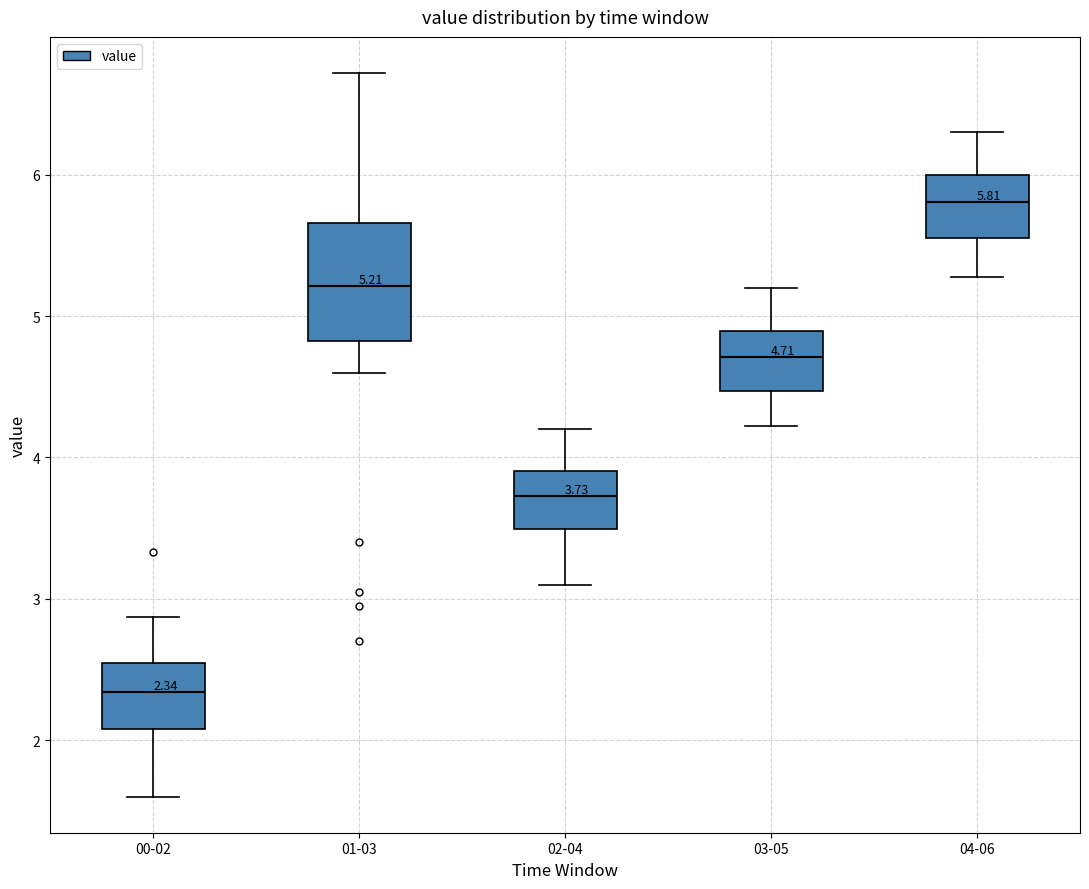

Which box is the tallest, from its lower edge to its upper edge?

01-03